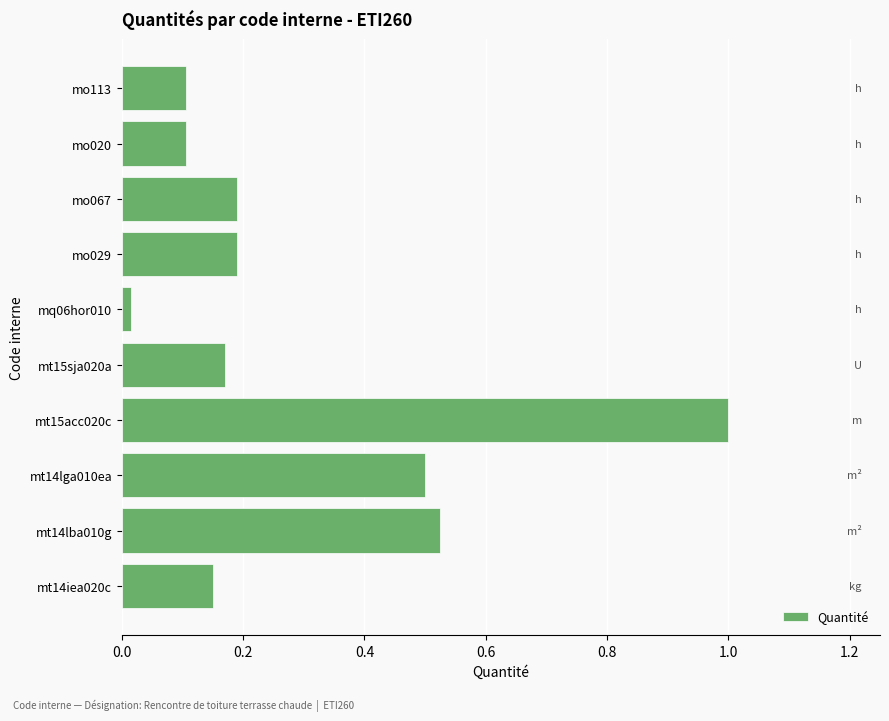

What is the average value?

0.3